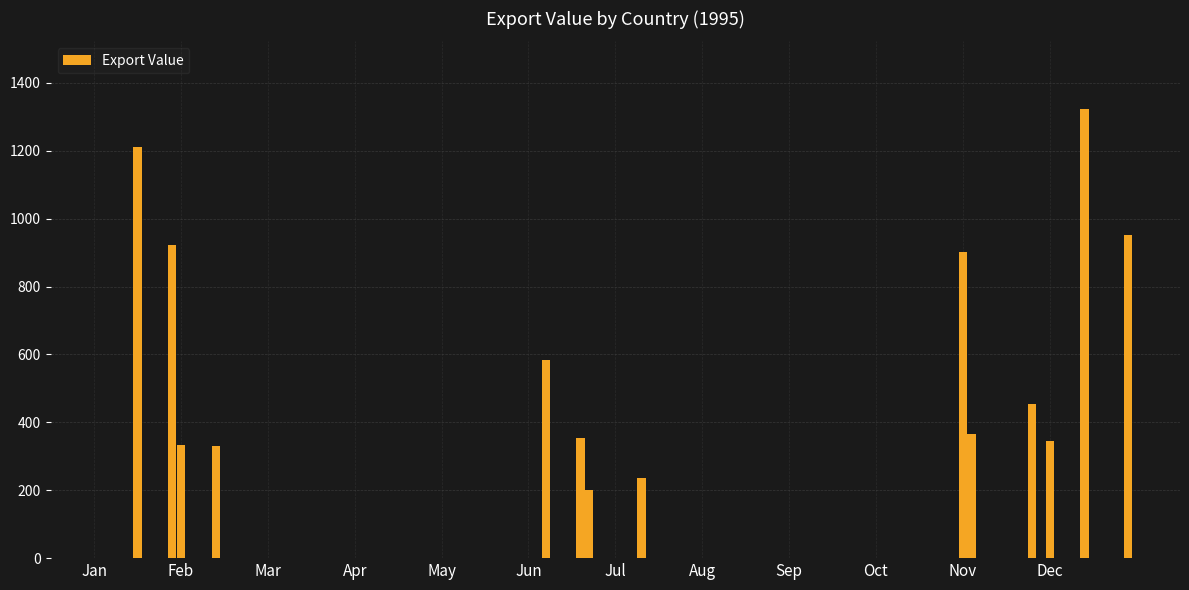

The chart shows a value of 0 at Jul. True or false?

True